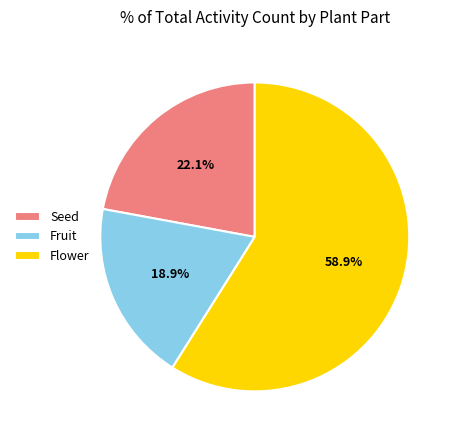

What portion of the pie excludes Fruit?

81.1%